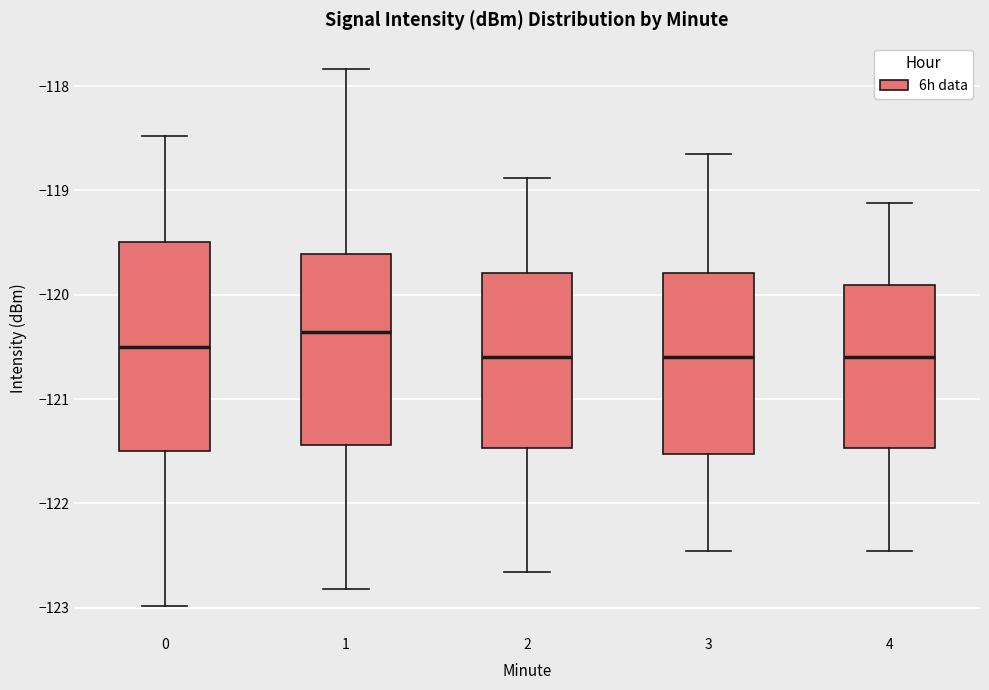

Where is the lower edge of the box at x = 0 on the y-axis? The values are not printed on the chart, so give them approximately, as read against the axis.

-121.5